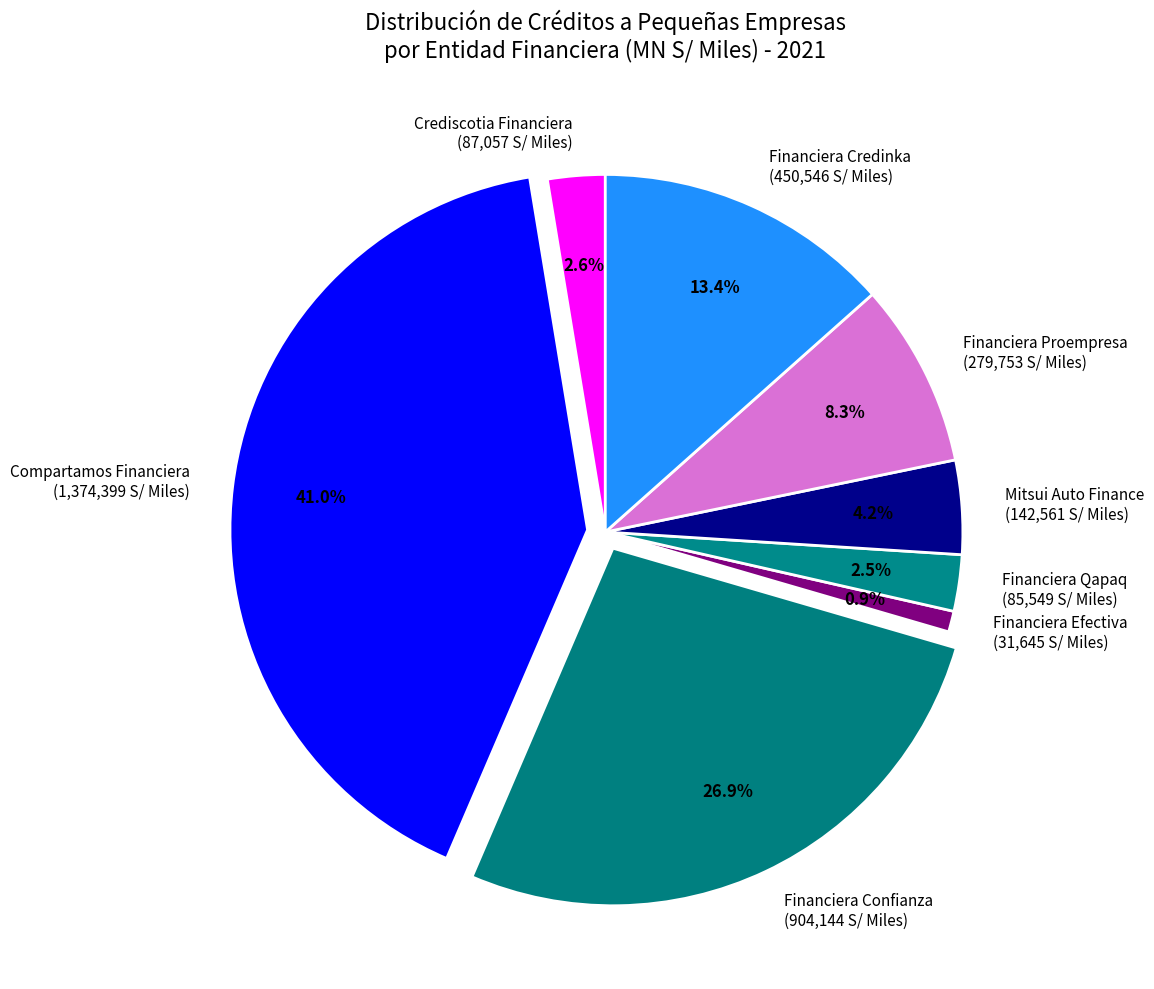

What is the ratio of the value at Financiera Proempresa to the value at Crediscotia Financiera?

3.2